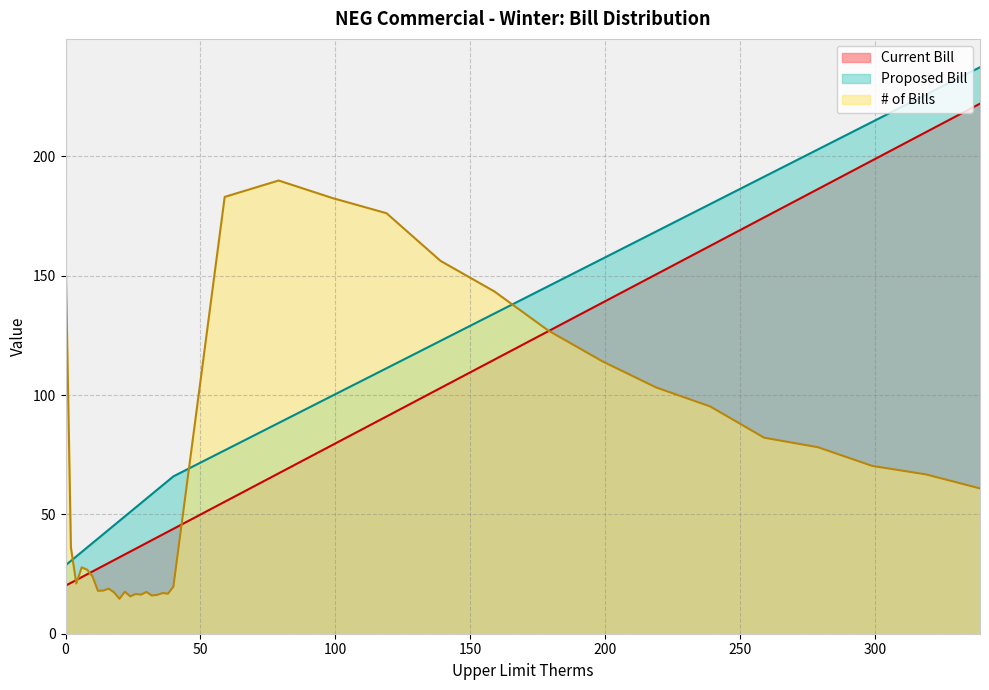

At which category does # of Bills reach its first local peak?

6